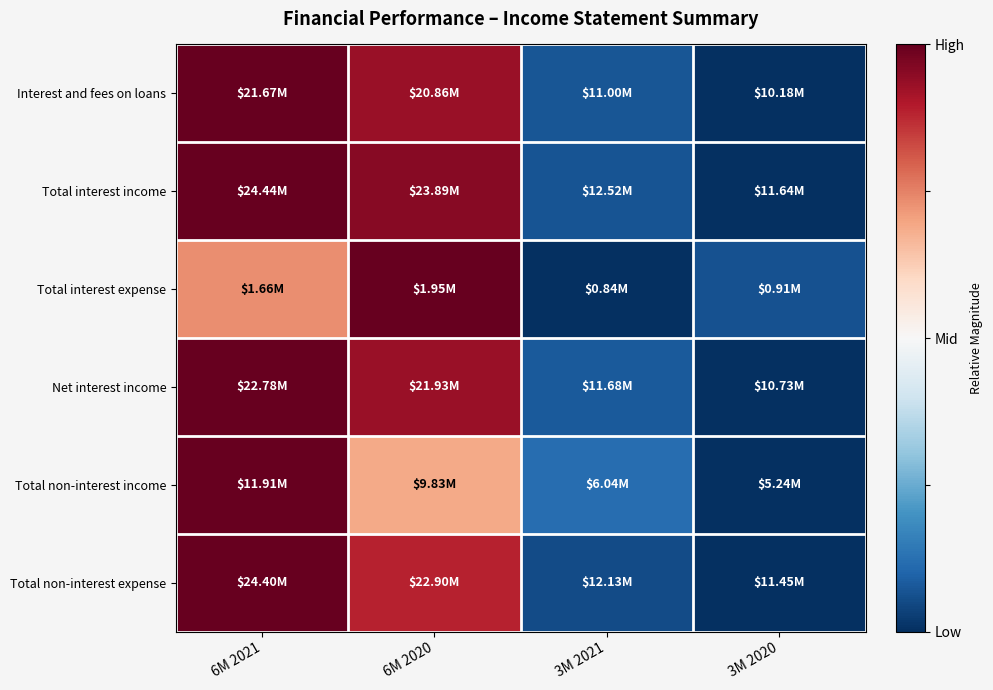

How many series are shown in this chart?

6